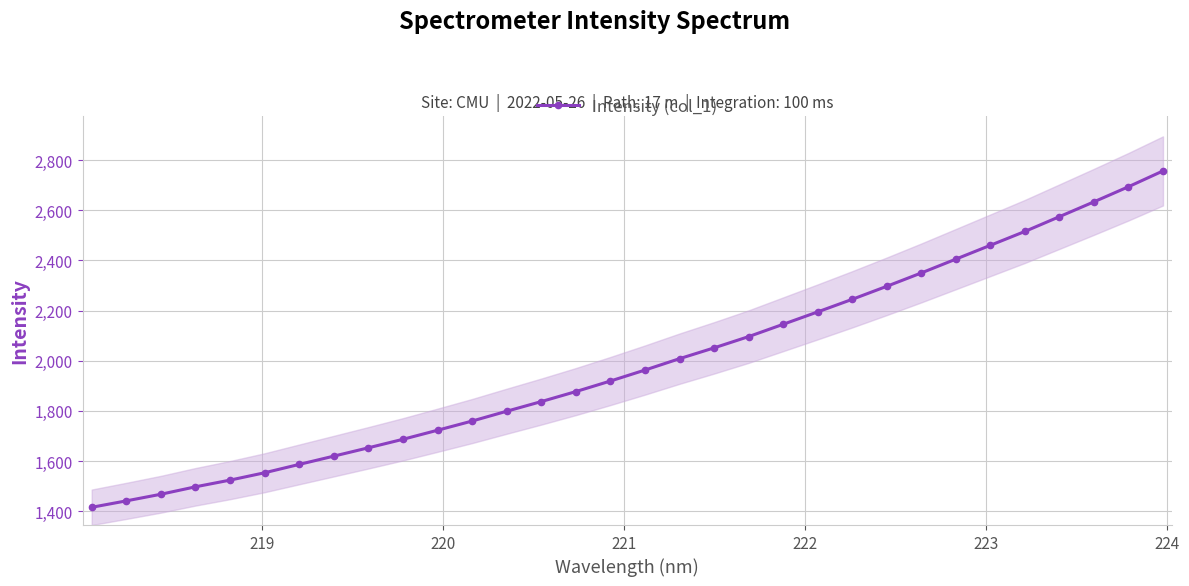

True or false: Intensity (col_1) has more than 2 points higher than both neighbors.

False